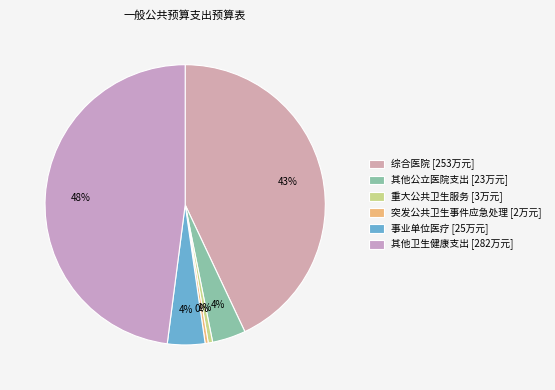

Between 事业单位医疗 and 重大公共卫生服务, which is larger?

事业单位医疗